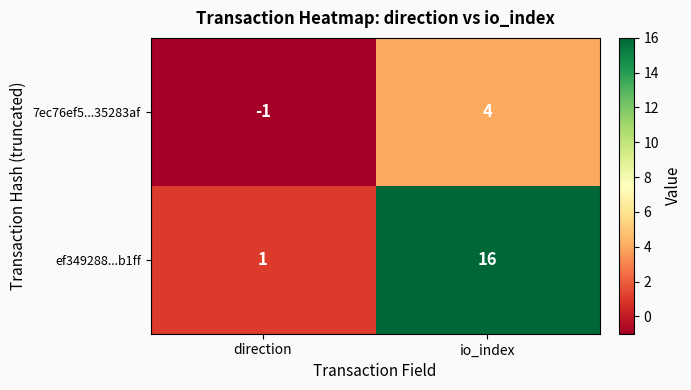

Which category has the lowest value in the 7ec76ef5...35283af series?

direction